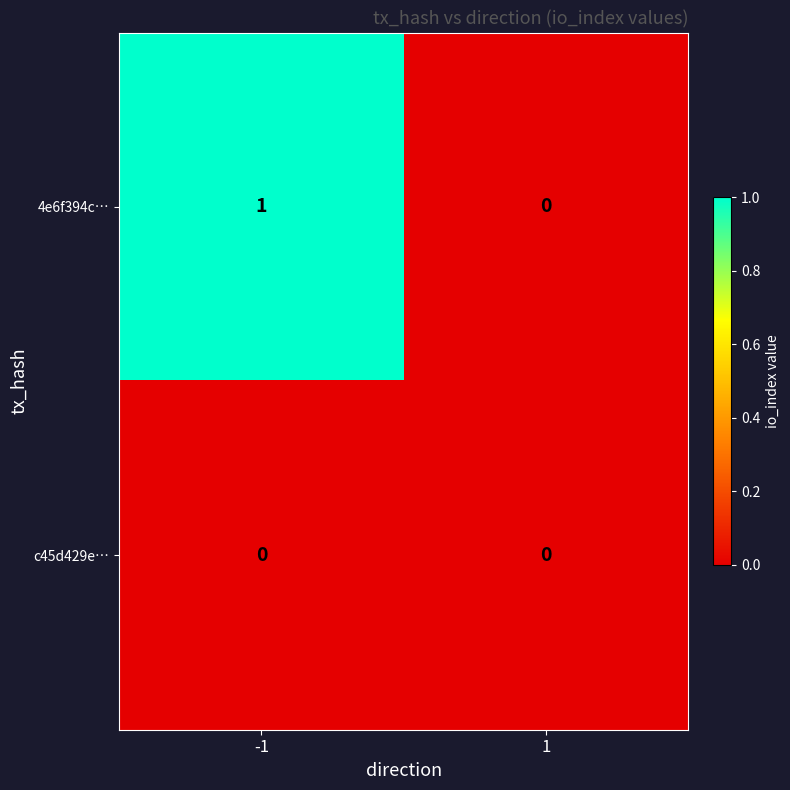

Between -1 and 1, which series saw the biggest shift?

4e6f394c…